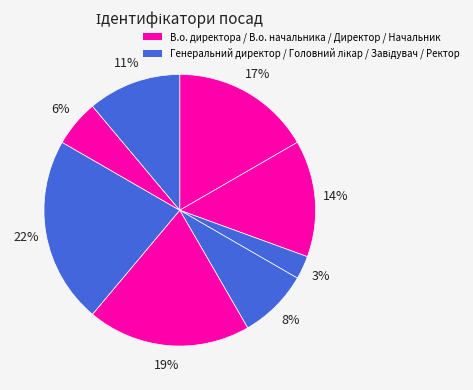

Count the number of slices in the pie.

8